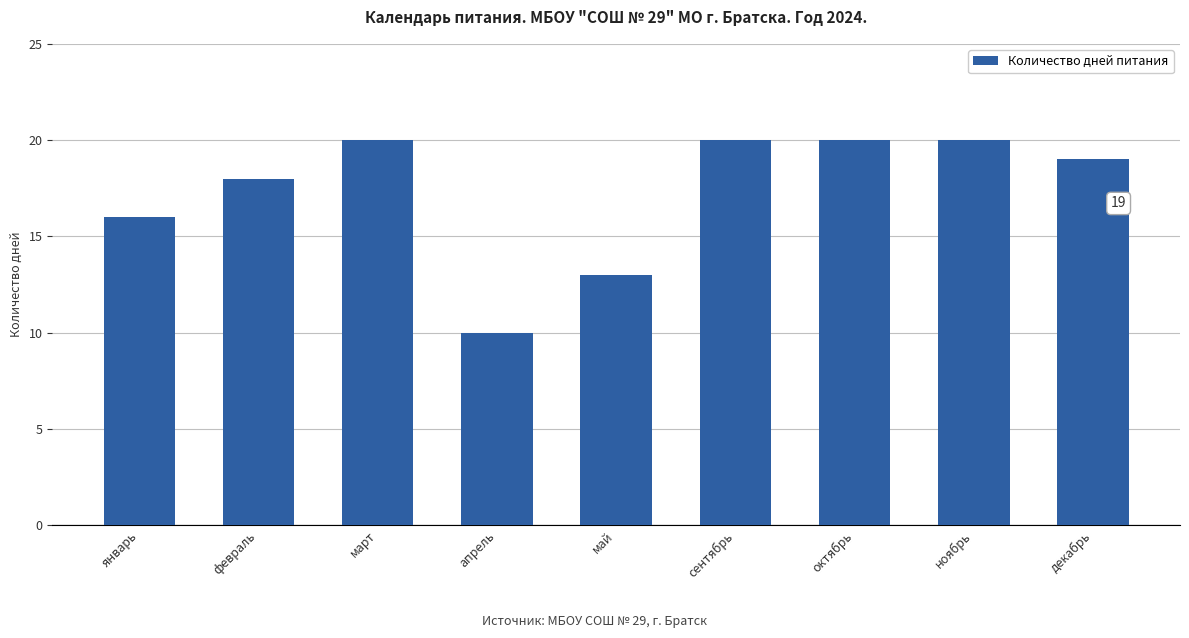

What is the label of the 5th bar from the left?

май